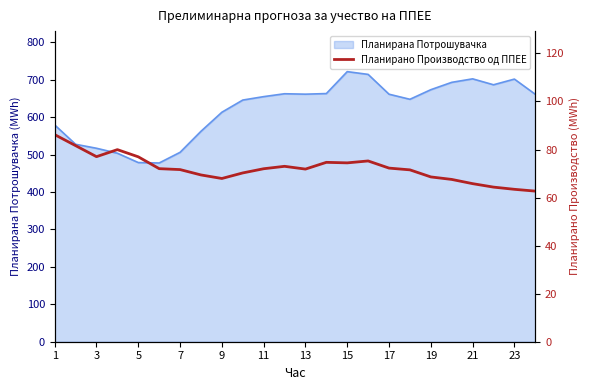

Between 15 and 13, which is larger?

15